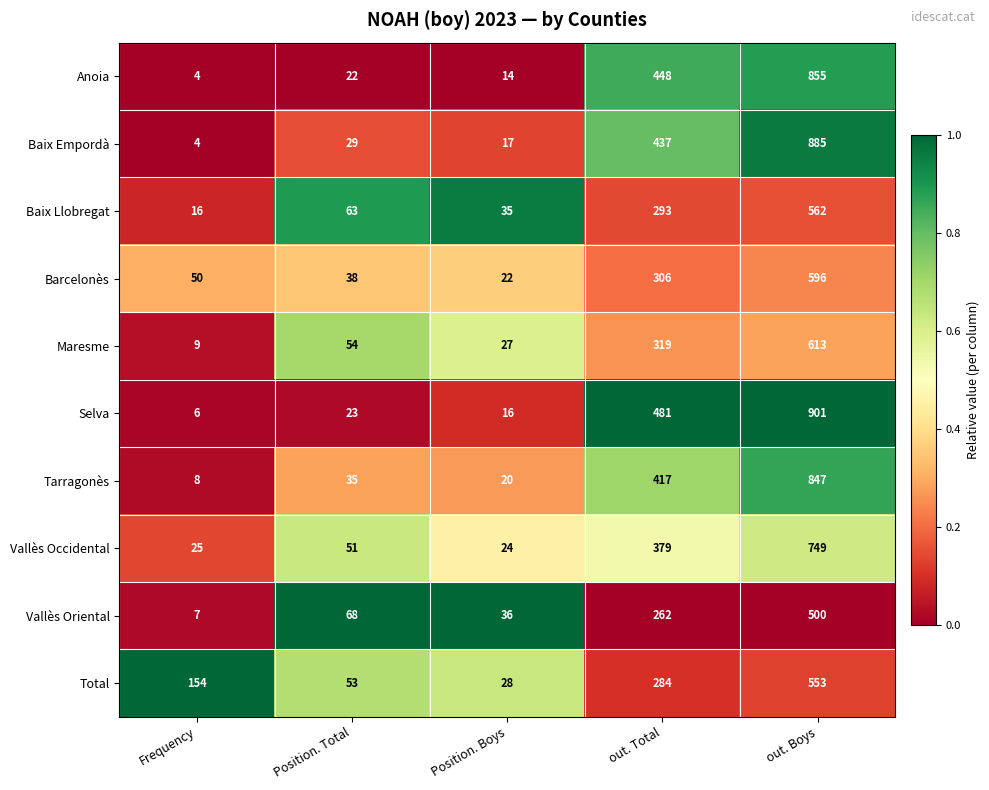

What is the difference between the maximum and second lowest values in the Maresme series?

586